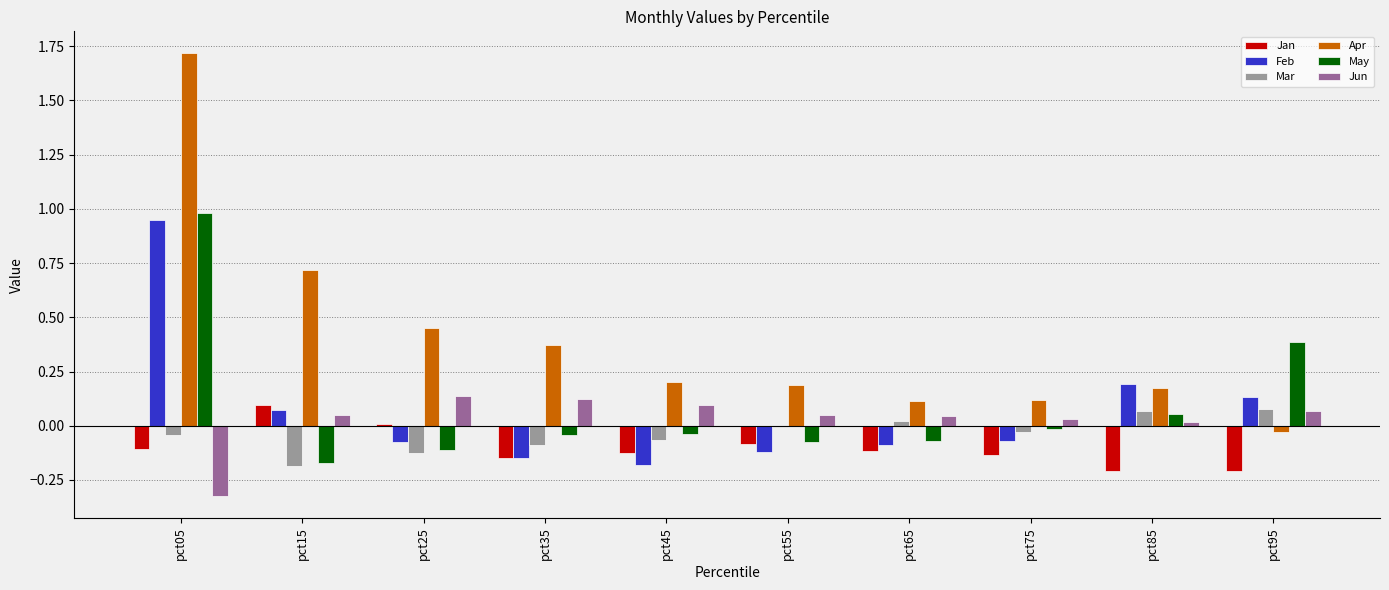

Which series has the widest spread of values?

Apr